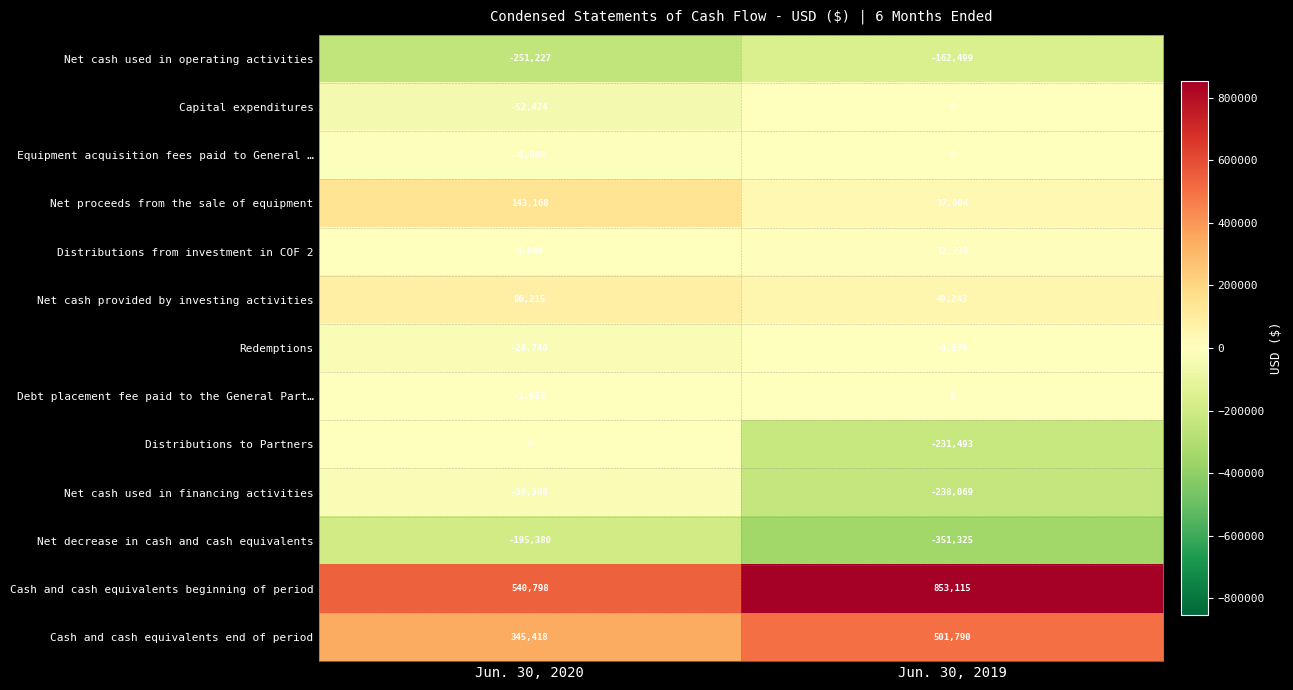

True or false: Distributions to Partners has a value of -231493 at Jun. 30, 2019.

True